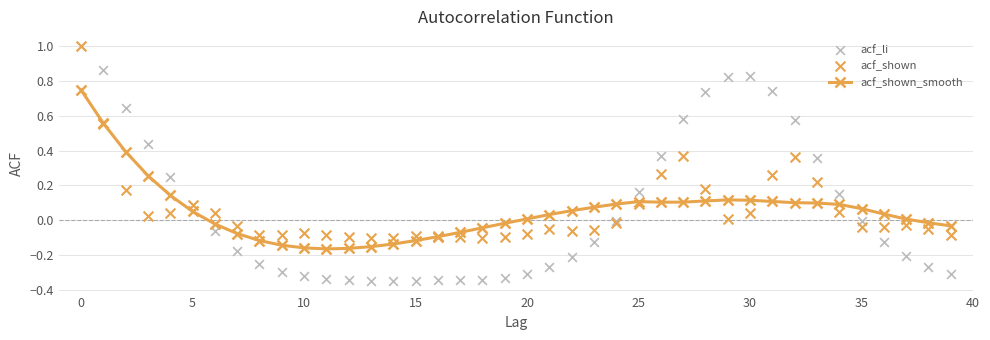

Which series has the largest total across all categories?

acf_li